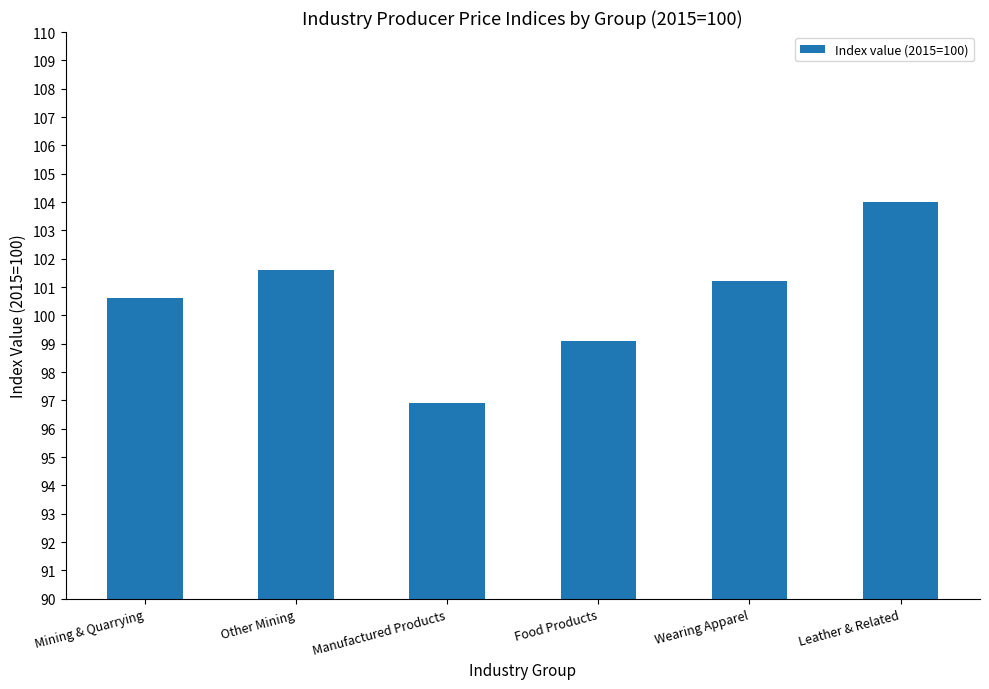

What is the label of the 3rd bar from the left?

Manufactured Products